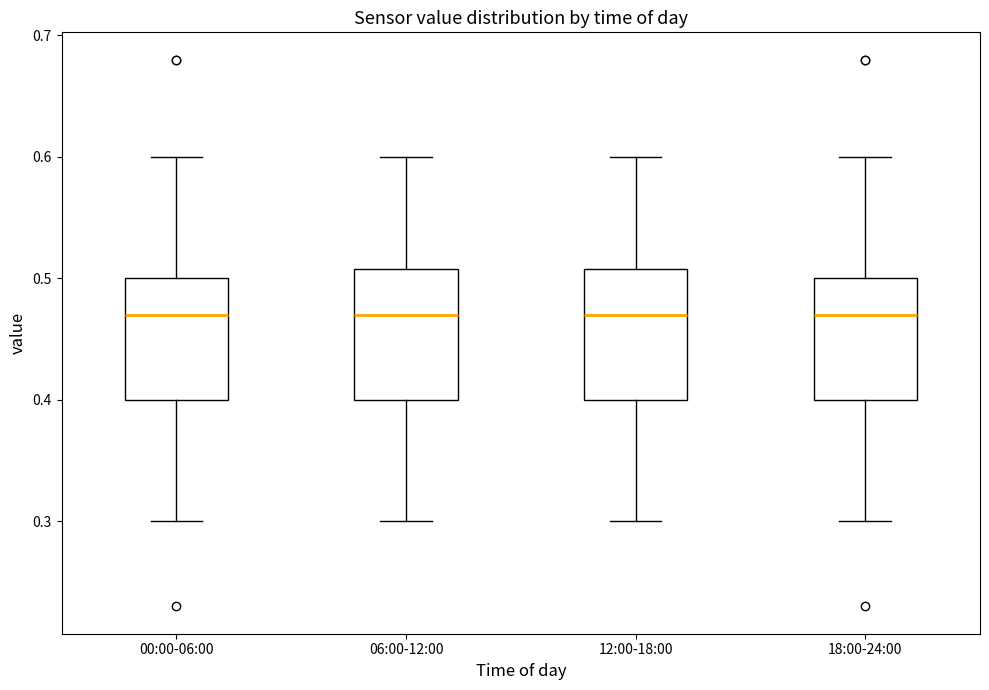

Reading left to right, read every box against the y-axis: the position of its median line, the range the box covers, and the ends of its whiskers. The values are not printed on the chart, so give them approximately, as read against the axis.

00:00-06:00: median 0.47, box 0.40 to 0.50, whiskers 0.30 to 0.60
06:00-12:00: median 0.47, box 0.40 to 0.51, whiskers 0.30 to 0.60
12:00-18:00: median 0.47, box 0.40 to 0.51, whiskers 0.30 to 0.60
18:00-24:00: median 0.47, box 0.40 to 0.50, whiskers 0.30 to 0.60